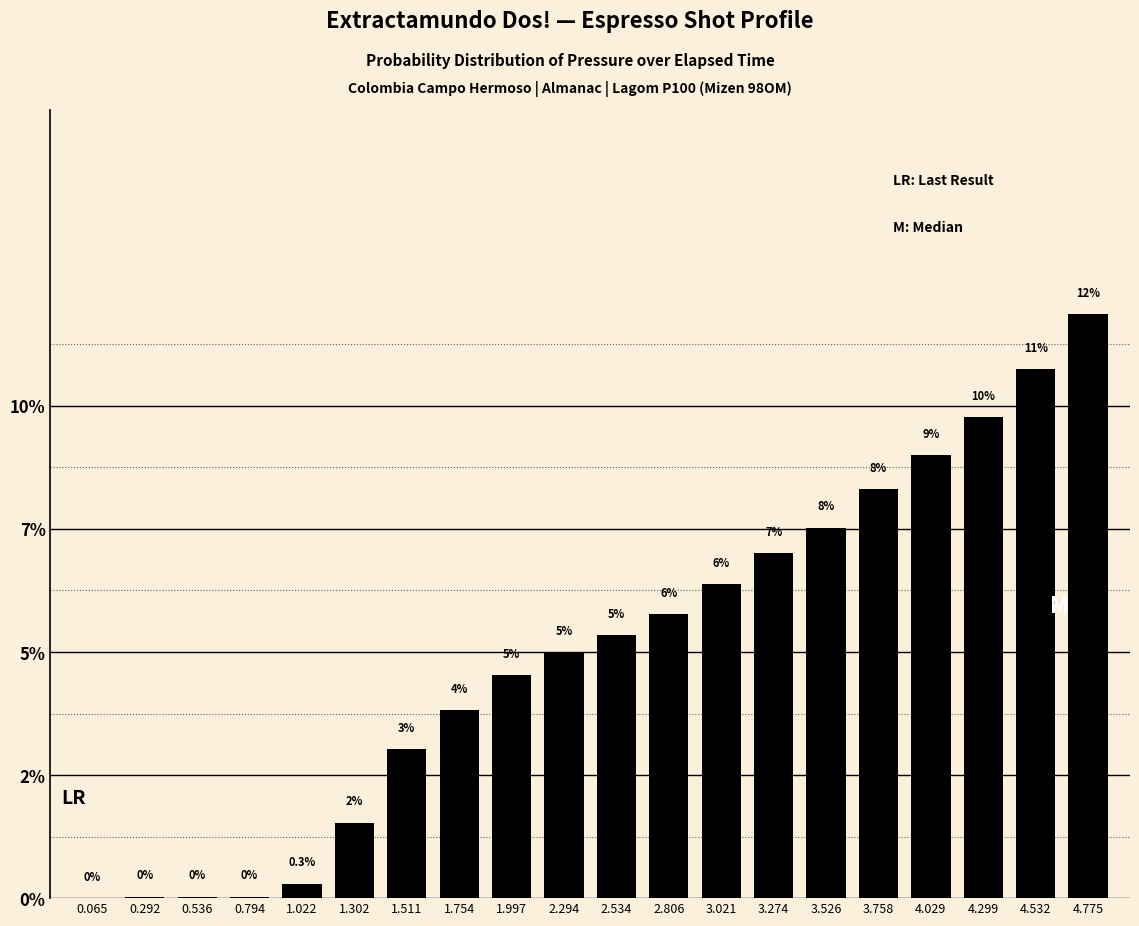

The chart shows a value of 4.0 at 2.806. True or false?

False